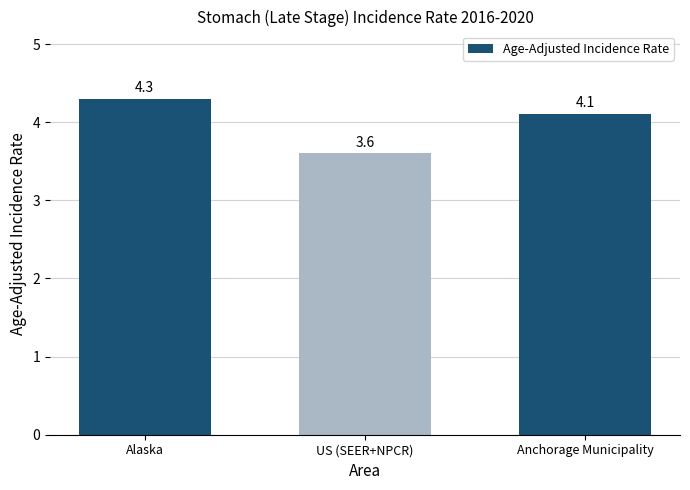

Reading right to left, transcribe all the data shown in this chart.

4.1	3.6	4.3